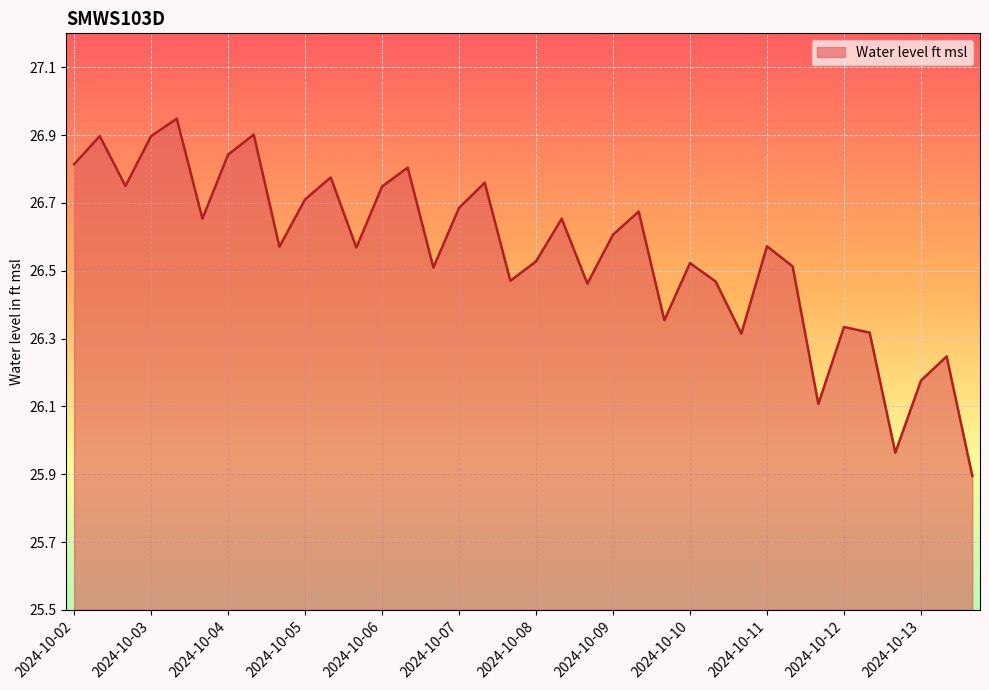

What is the sum of all values?

956.0